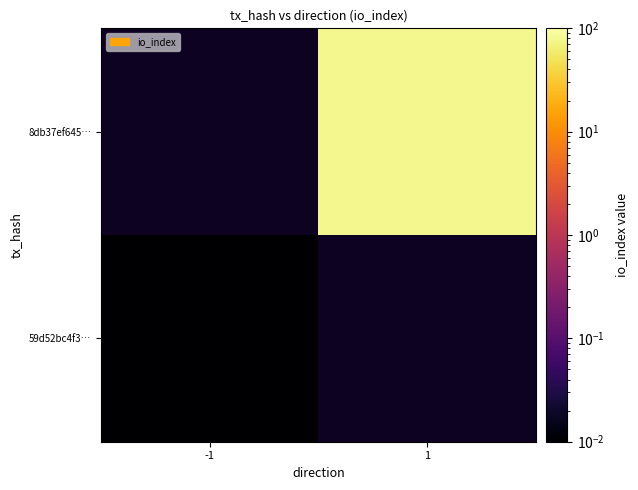

What is the maximum value shown in the chart?

79.0